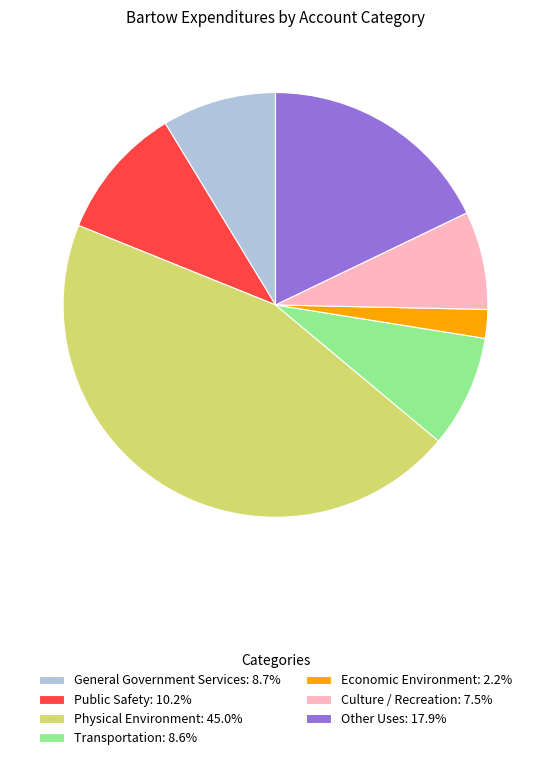

Count the number of slices in the pie.

7